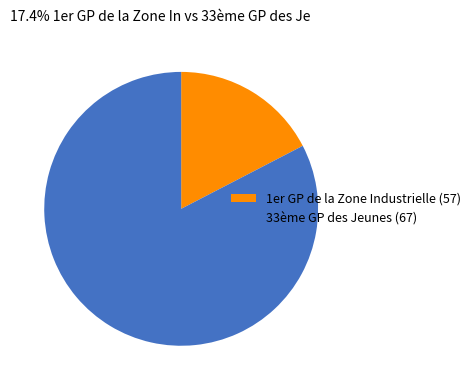

Which has a higher value, 33ème GP des Jeunes (67) or 1er GP de la Zone Industrielle (57)?

33ème GP des Jeunes (67)